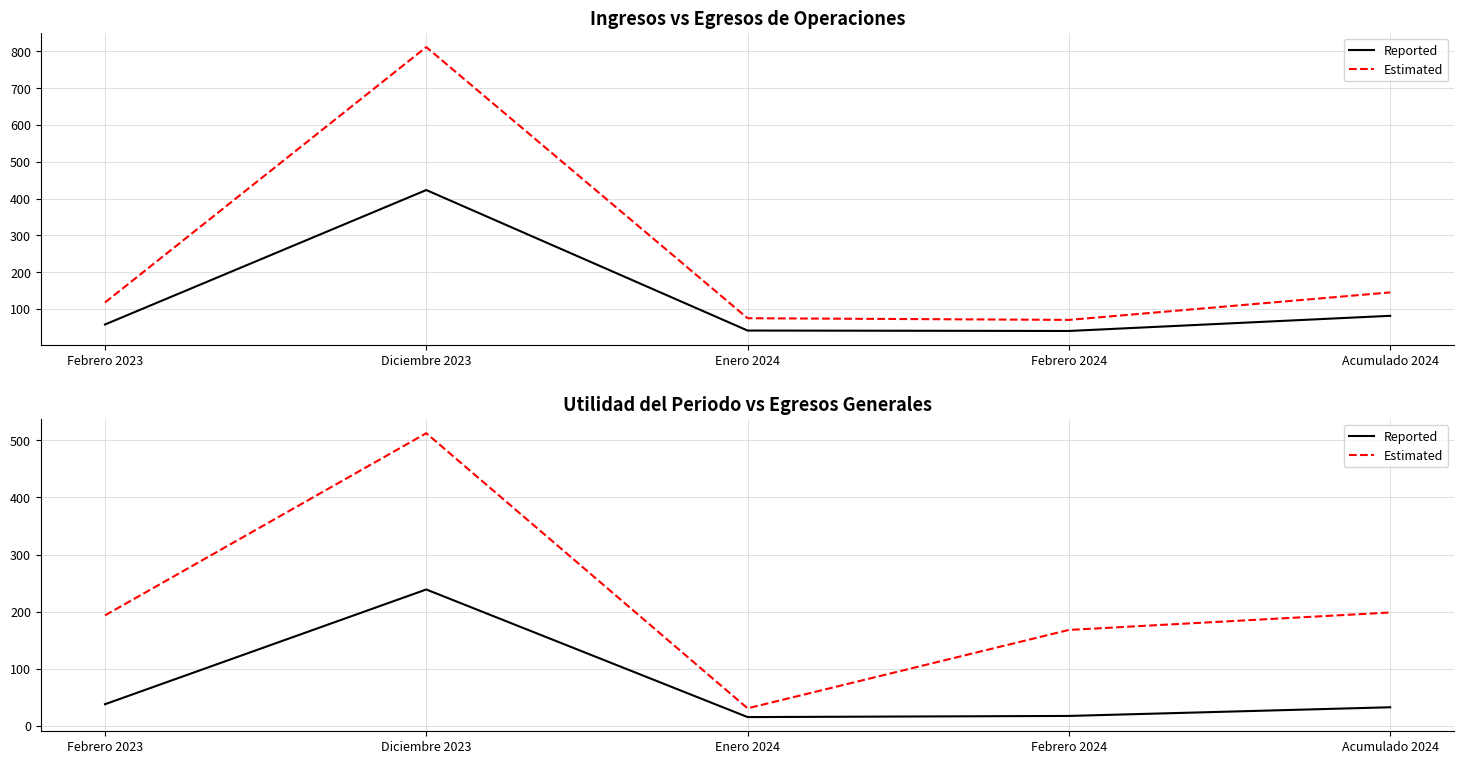

List the series in order of their overall mean, lowest first.

Reported, Estimated